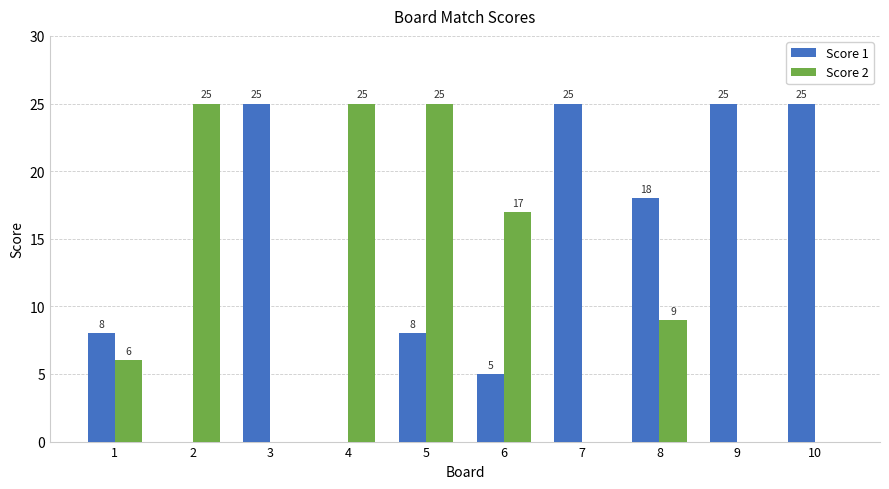

How many series are shown in this chart?

2